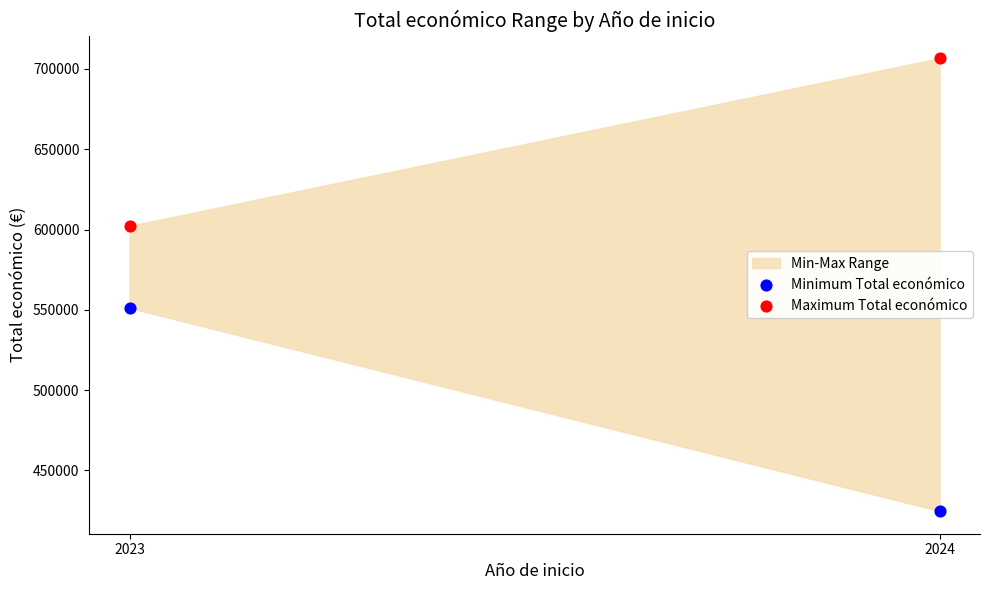

Across all series, what Y value is closest to 565708?

551196